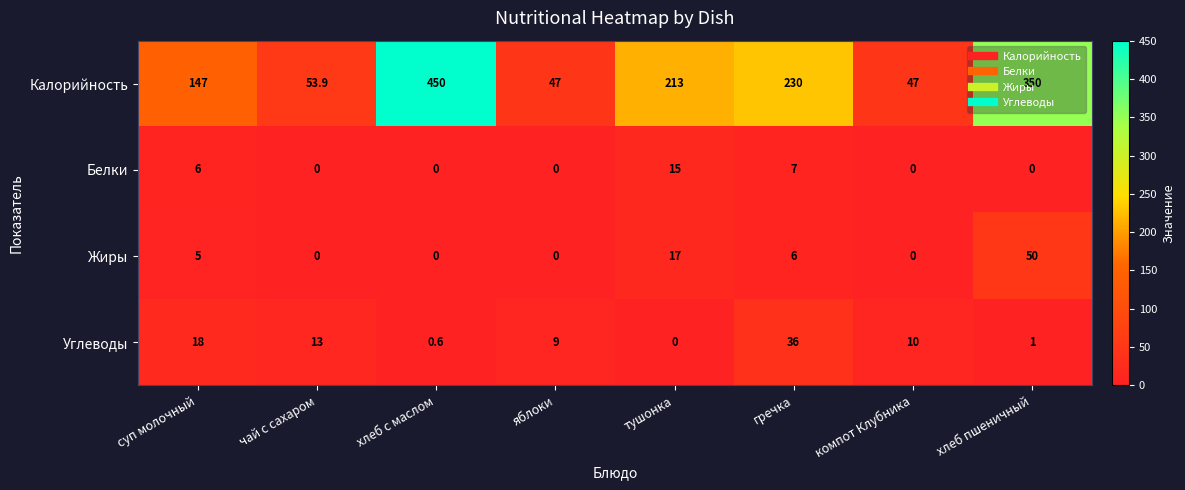

The Белки series shows 6.0 at суп молочный. True or false?

True